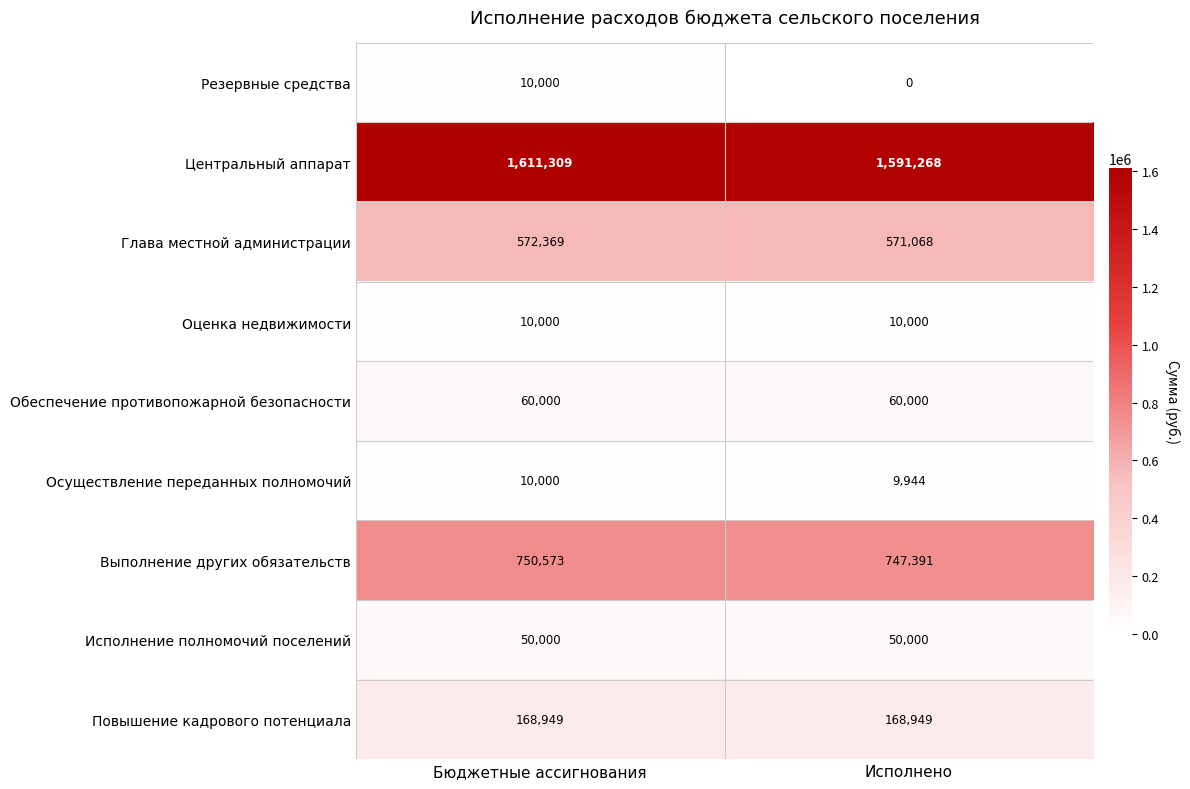

At Исполнено, list the series in order from smallest to largest.

Резервные средства, Осуществление переданных полномочий, Оценка недвижимости, Исполнение полномочий поселений, Обеспечение противопожарной безопасности, Повышение кадрового потенциала, Глава местной администрации, Выполнение других обязательств, Центральный аппарат